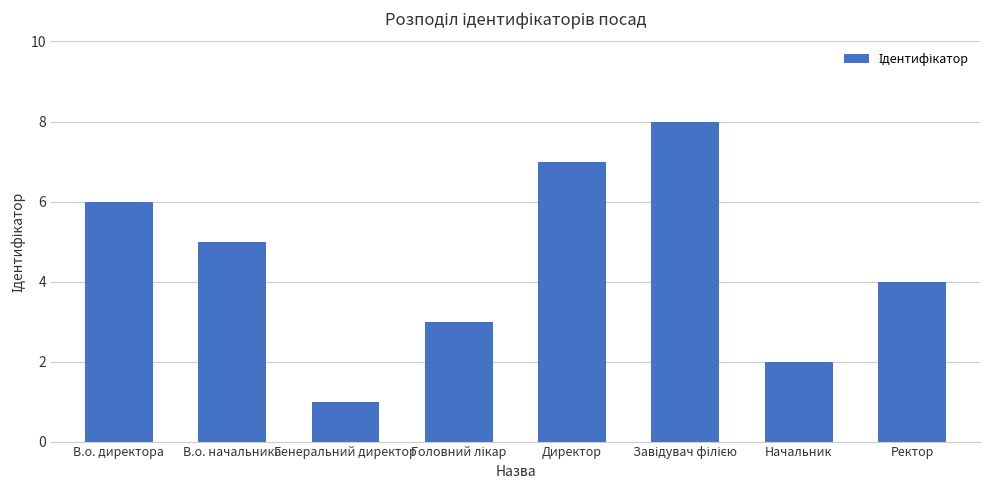

What is the label of the 1st bar from the left?

В.о. директора